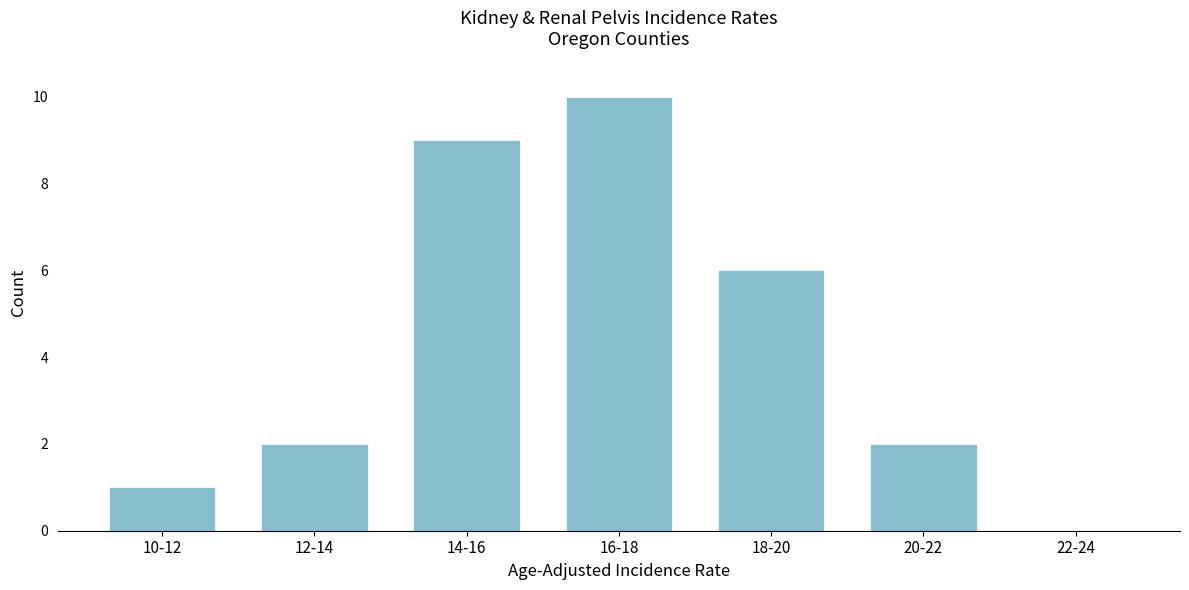

Reading right to left, extract all data points from this chart.

22-24=0	20-22=2	18-20=6	16-18=10	14-16=9	12-14=2	10-12=1